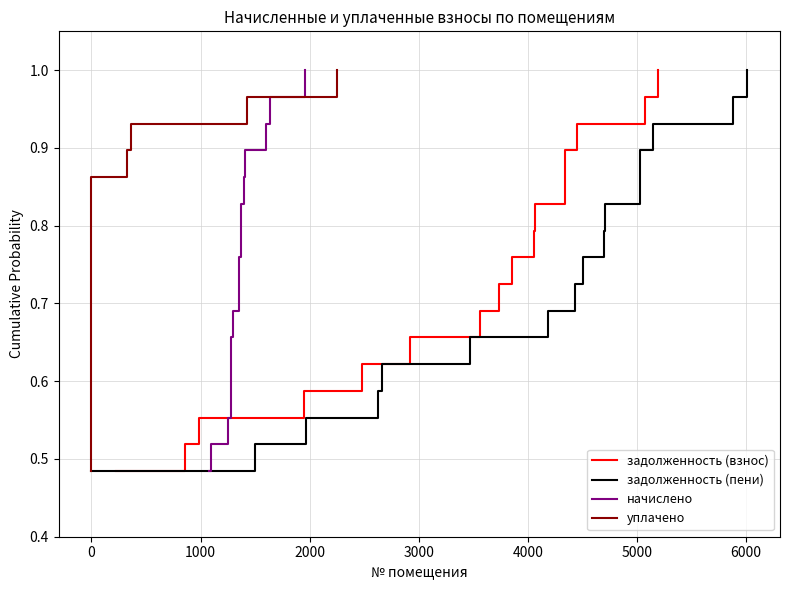

True or false: начислено and задолженность (пени) intersect in this chart.

False